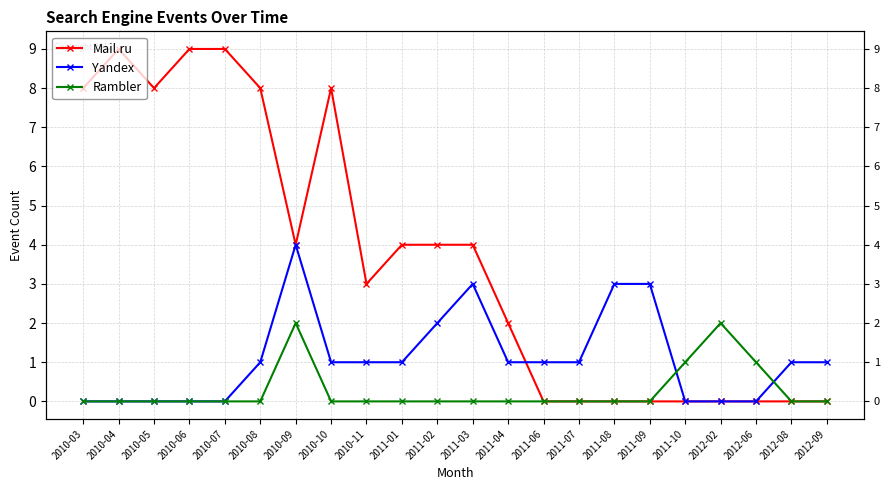

At which category does Yandex reach its first local peak?

2010-09